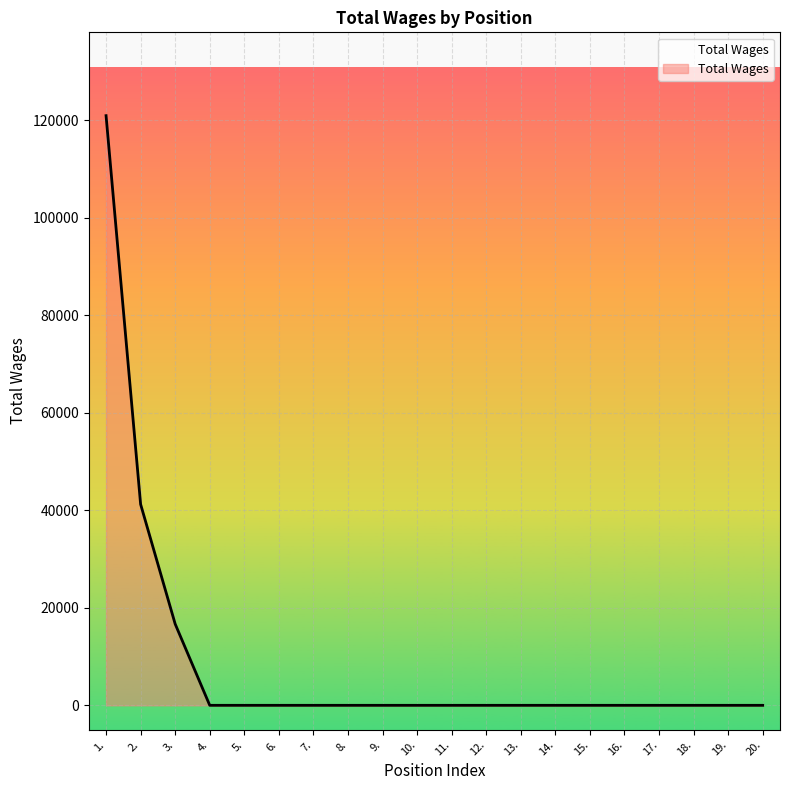

Read the value at 1., to the nearest 50.

121000